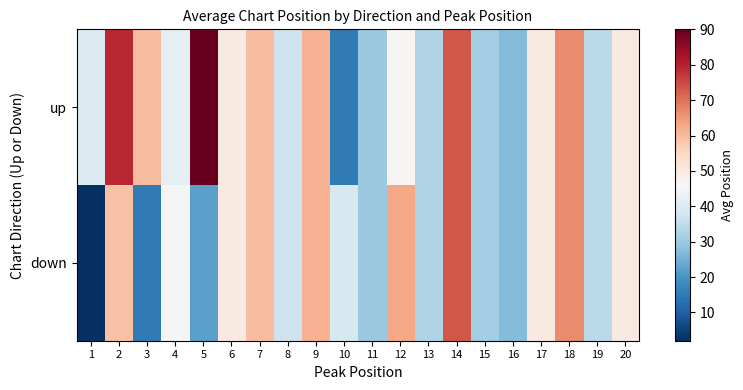

What is the total value across all series at 15?

62.0